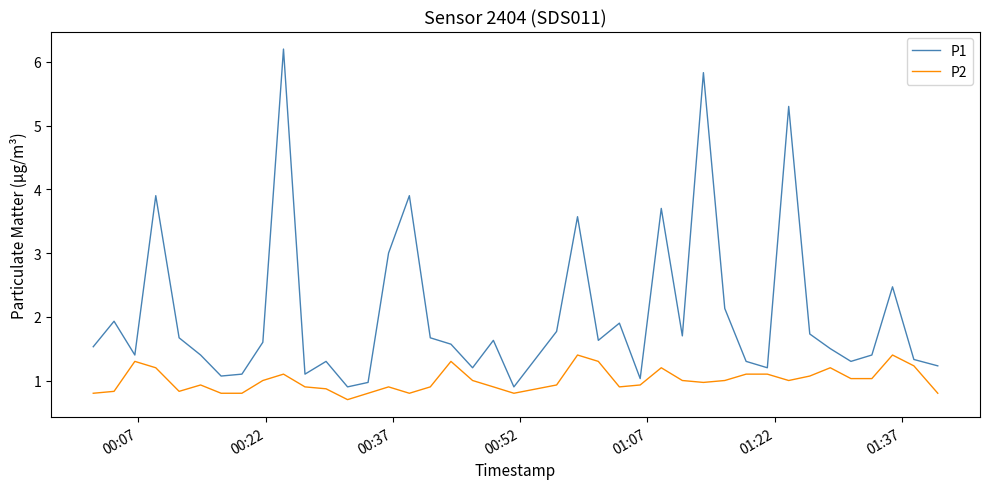

Which series has the largest range (max minus min)?

P1